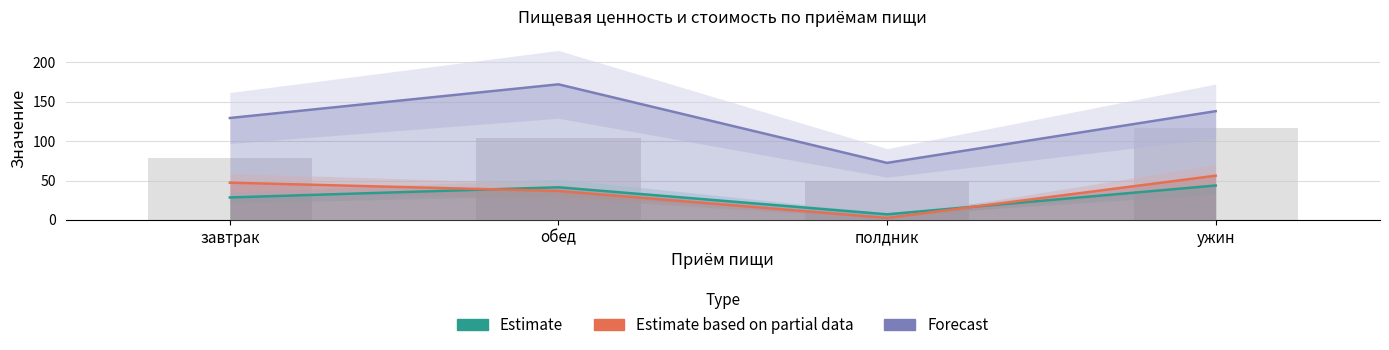

Which series has the largest total across all categories?

Forecast